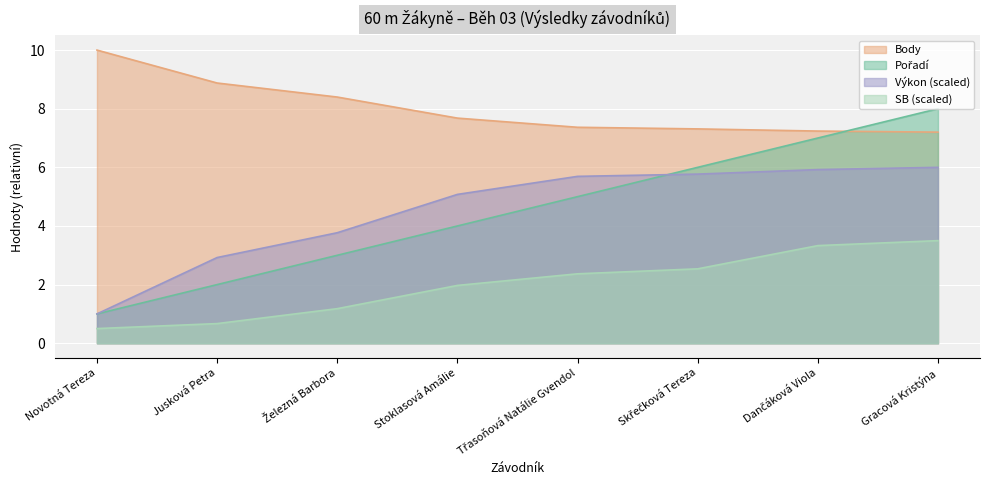

Is it true that Výkon equals 2.4 at Skřečková Tereza?

False